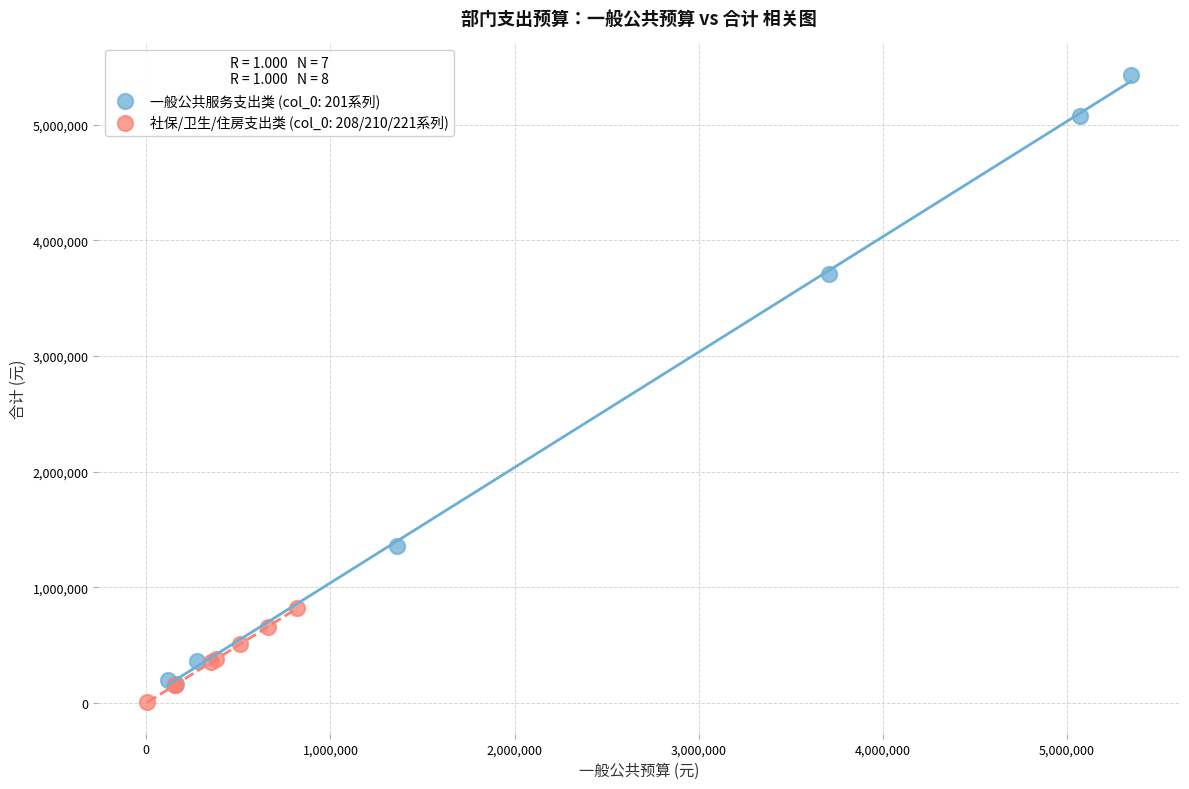

Which series has the largest Y range (max minus min)?

一般公共服务支出类 (col_0: 201系列)